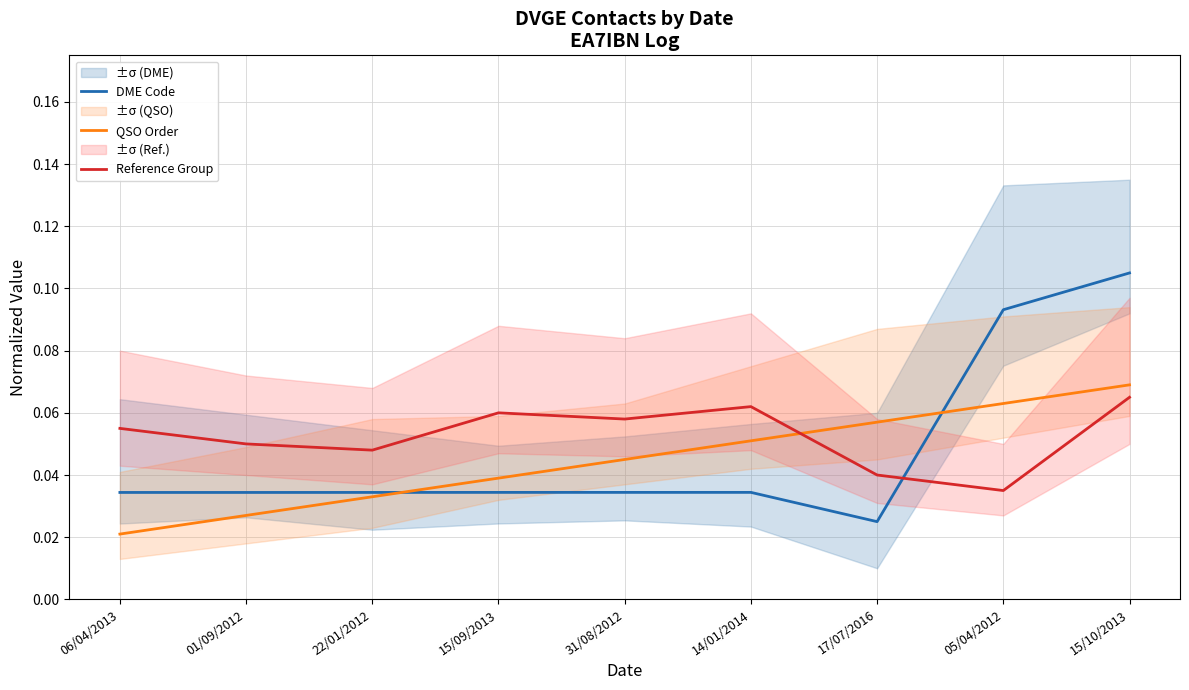

At which category is the sum across all series the highest?

15/10/2013